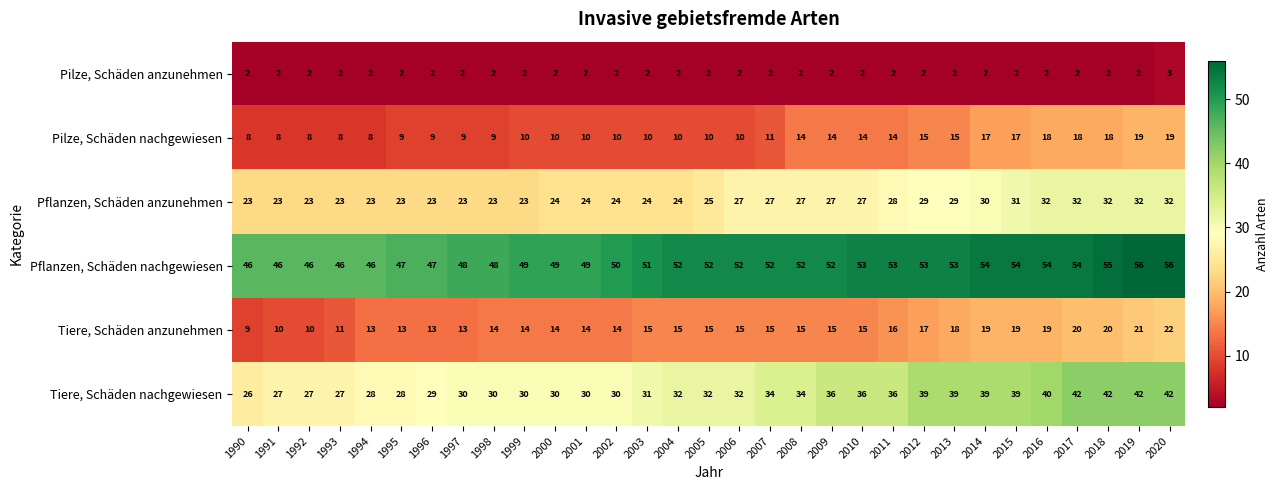

Which series has the largest range (max minus min)?

Tiere, Schäden nachgewiesen